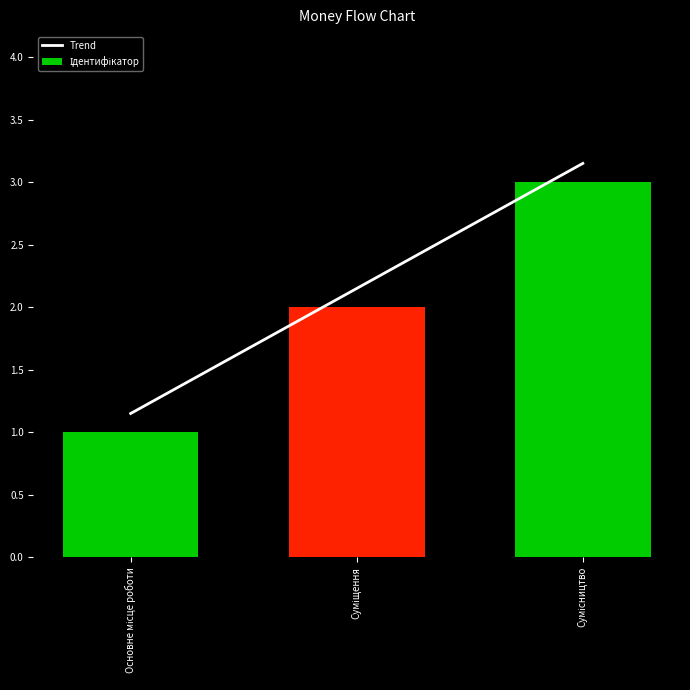

At how many categories does at least one series exceed 2?

2